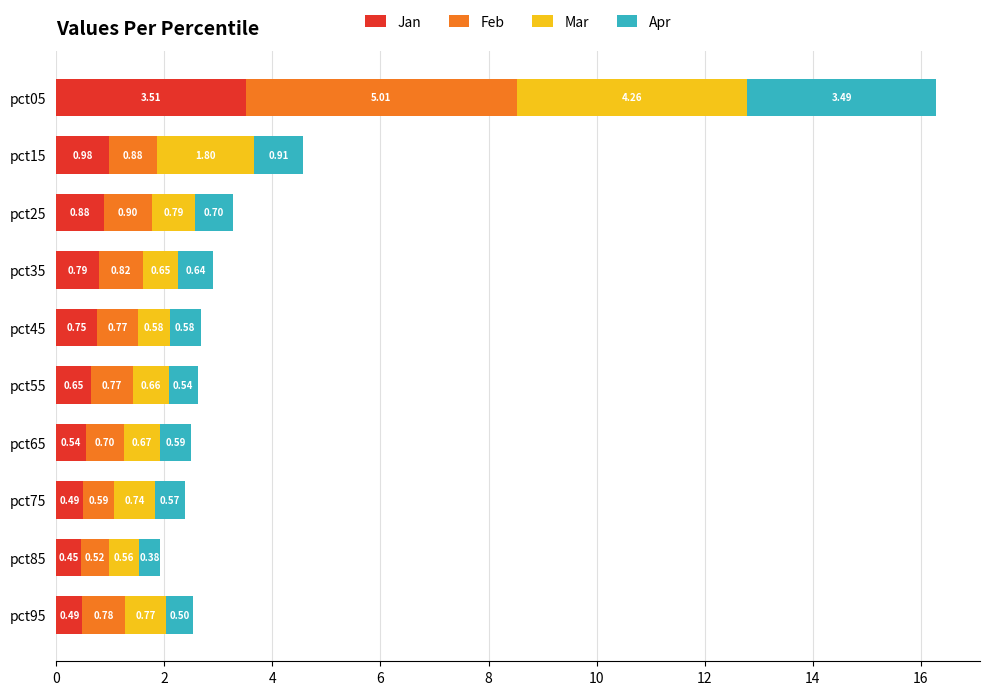

What is the total value across all series at pct65?

2.5